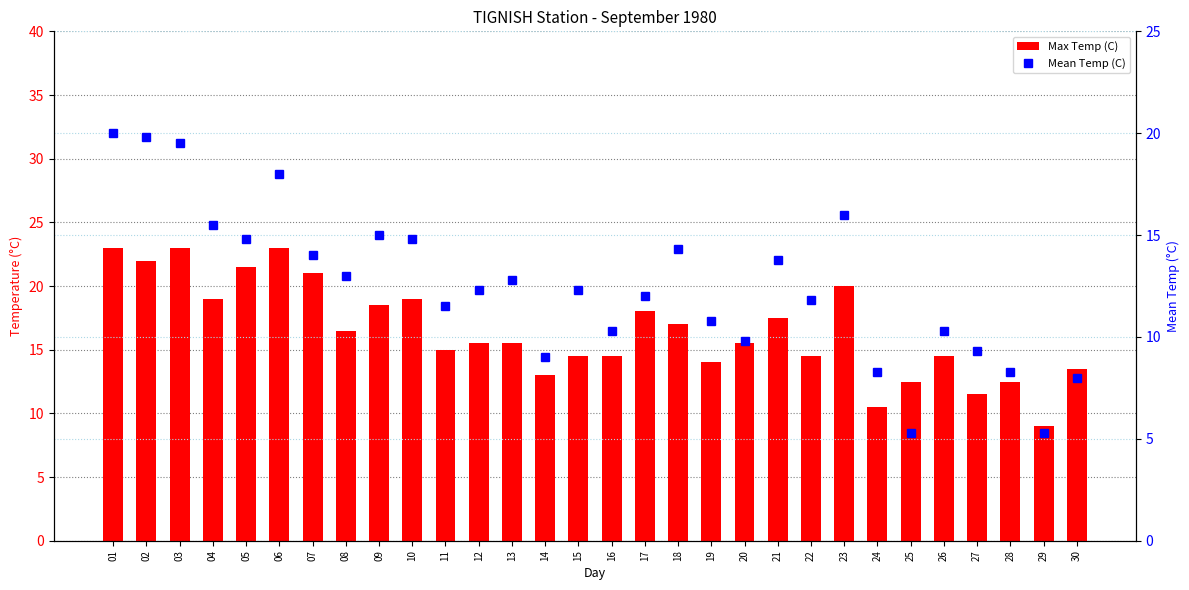

Rank the series by their maximum value, from highest to lowest.

Max Temp (C), Mean Temp (C)